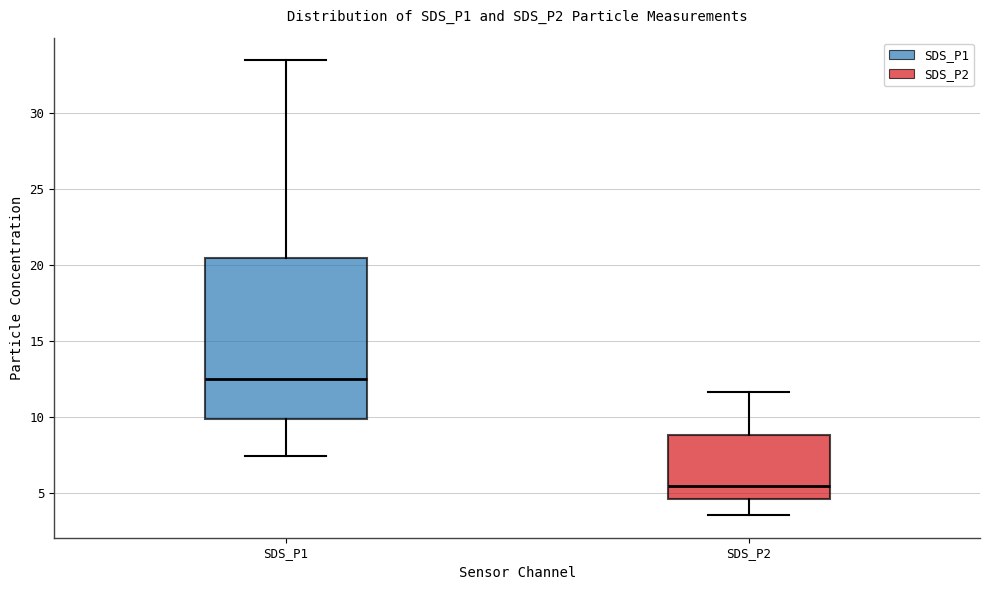

Which box's median line is the highest?

SDS_P1